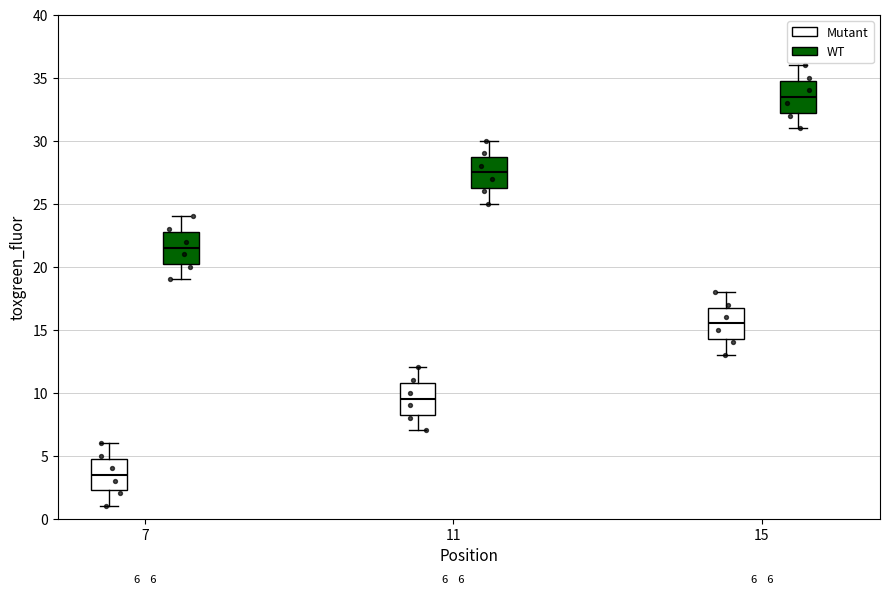

Which box has the lowest median line?

7 (Mutant)